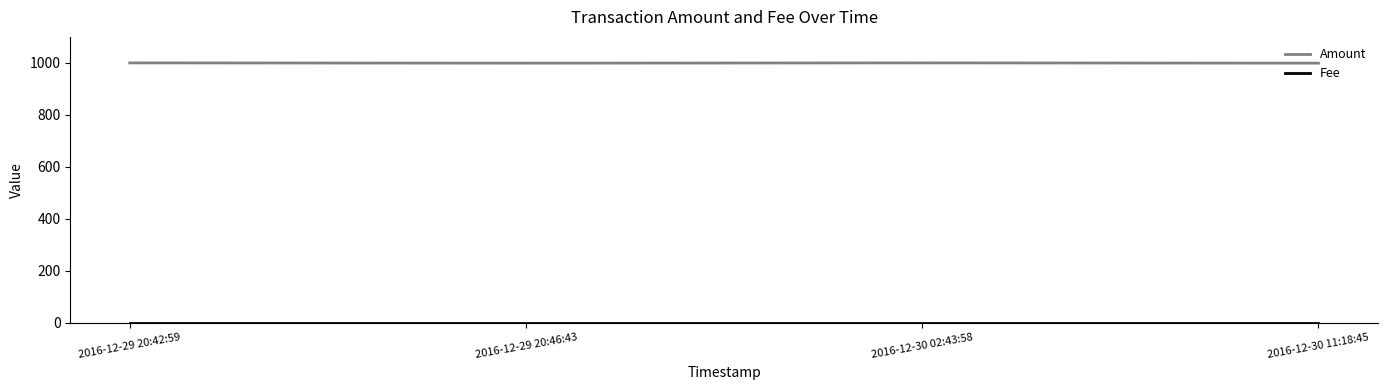

What is the difference between the highest and lowest values at 2016-12-30 02:43:58?

999